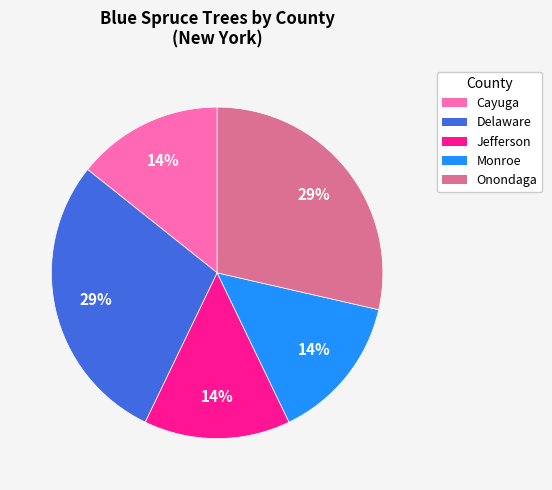

True or false: Delaware accounts for 29% of the total.

True